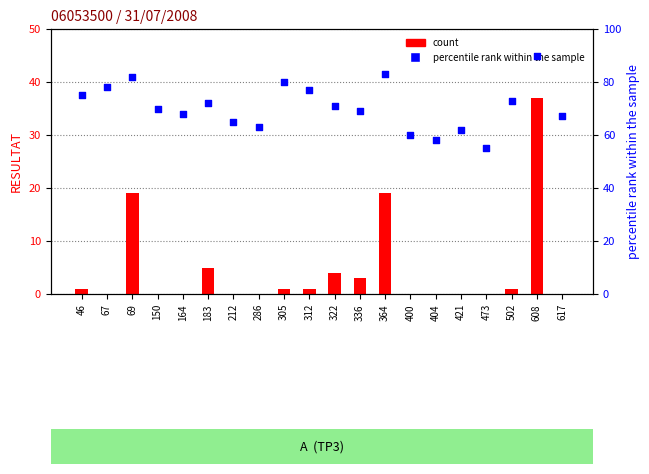

What is the total value across all series at 322?

75